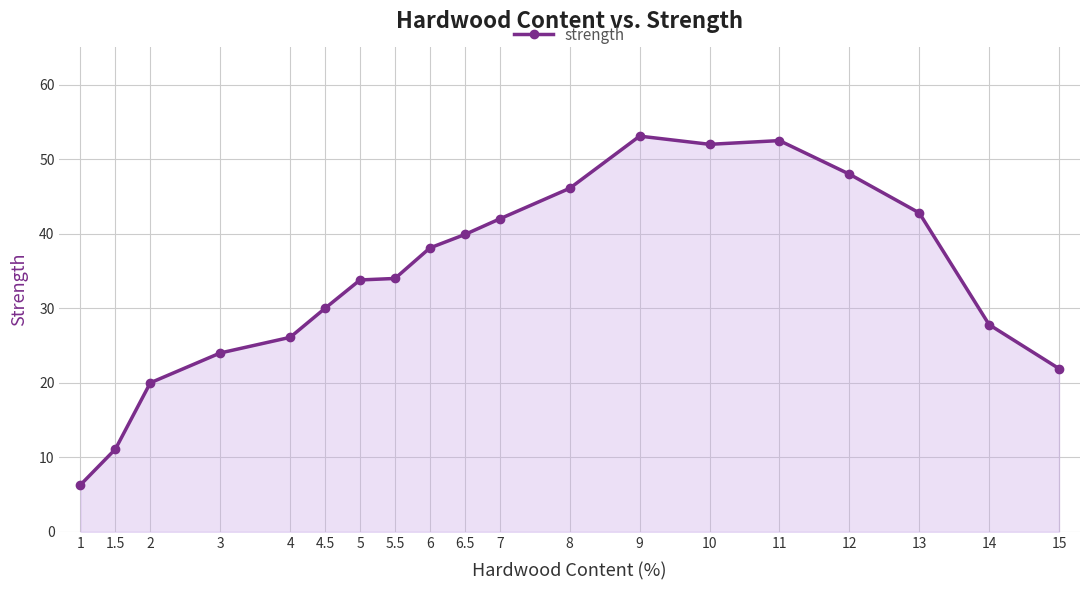

Which category has the lowest value across all series?

1